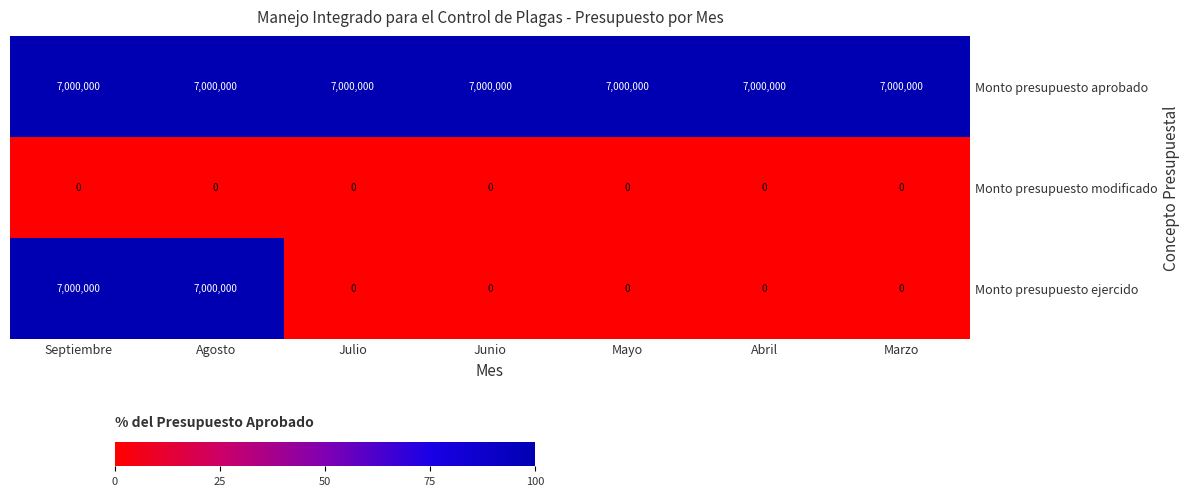

Rank the series by their average value, from lowest to highest.

Monto presupuesto modificado, Monto presupuesto ejercido, Monto presupuesto aprobado